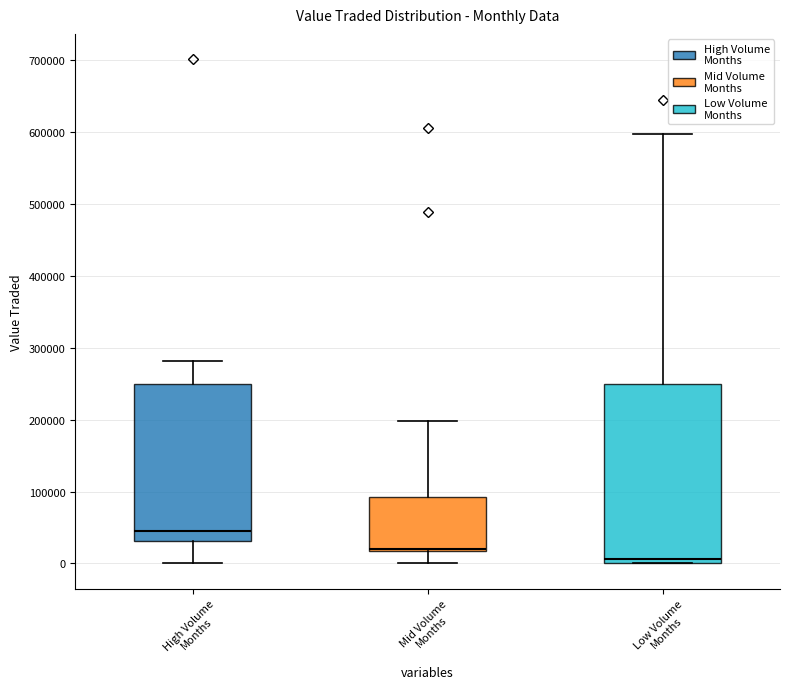

Reading left to right, transcribe this box plot: for each box, give where its median line is, the range the box spans, and where its two whiskers end, as read against the y-axis. The values are not printed on the chart, so give them approximately, as read against the axis.

High Volume Months: median 50000, box 30000 to 250000, whiskers 0 to 280000
Mid Volume Months: median 20000 (just above the box's lower edge), box 20000 to 90000, whiskers 0 to 200000
Low Volume Months: median 10000, box 0 to 250000, whiskers 0 to 600000